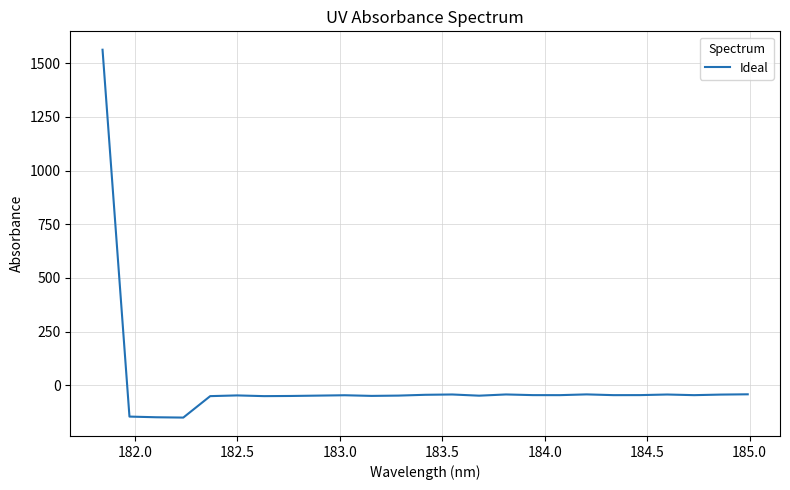

What is the difference between the maximum and minimum values?

1713.0